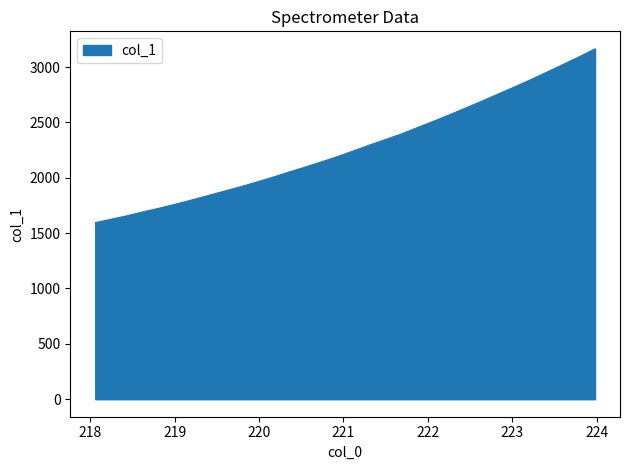

What is the minimum value shown in the chart?

1594.9